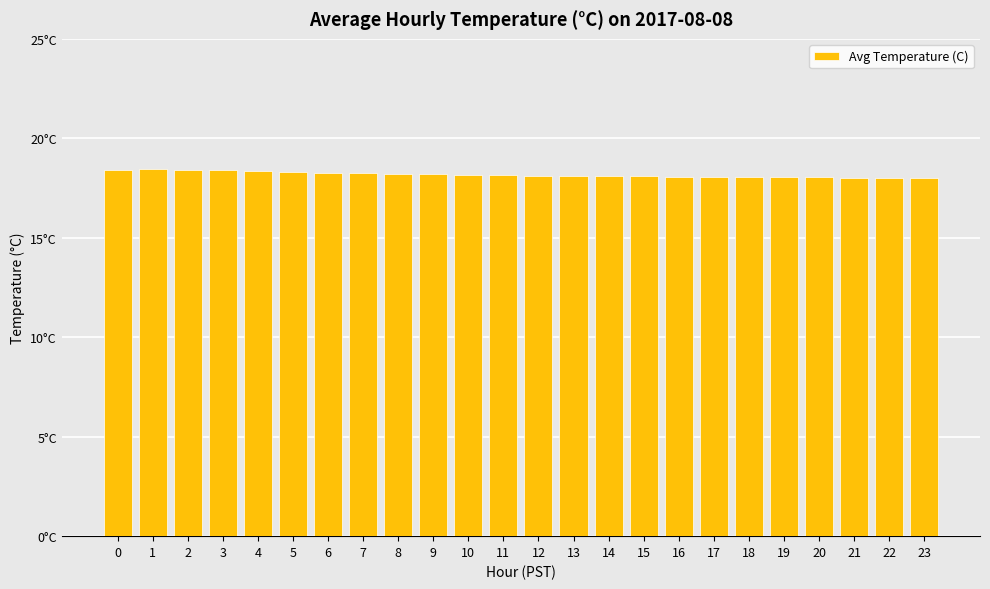

List the labels in order of value, smallest first.

23, 21, 22, 19, 20, 18, 17, 16, 15, 14, 13, 12, 11, 10, 9, 8, 7, 6, 5, 4, 3, 0, 2, 1